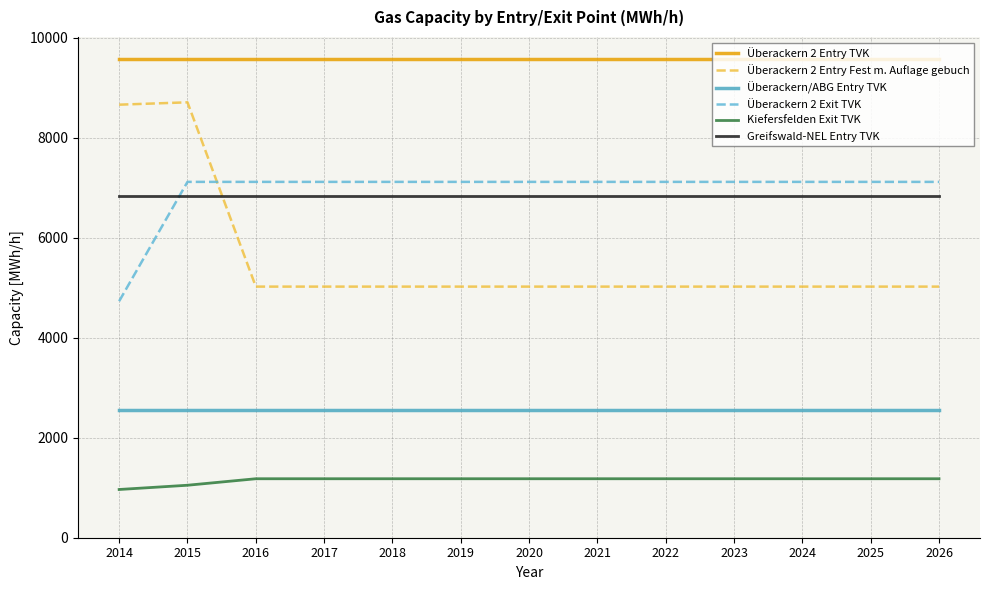

What is the difference between the maximum and minimum values in the Überackern 2 Entry Fest m. Auflage gebuch series?

3687.6